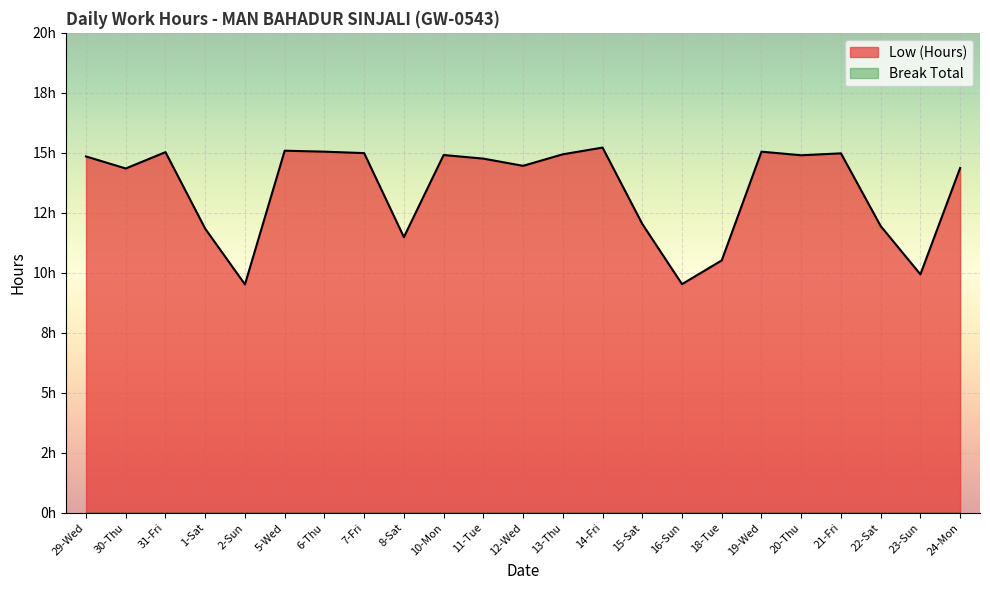

At which category does the chart reach its peak across all series?

14-Fri